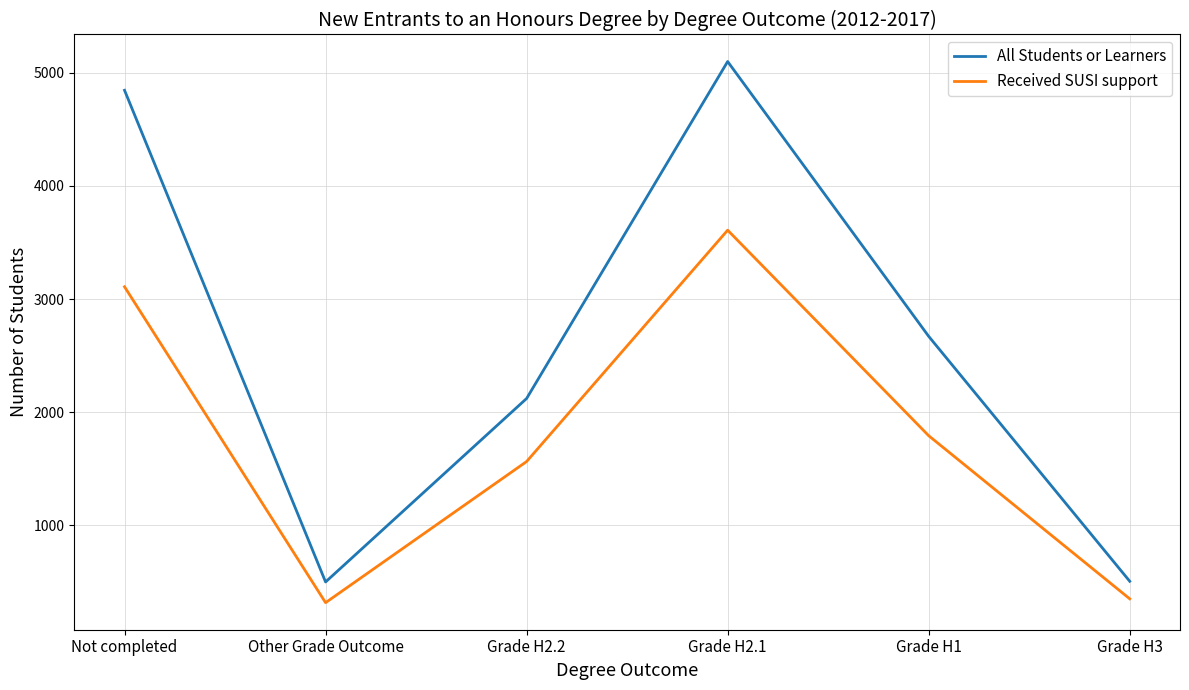

Rank the series by their maximum value, from lowest to highest.

Received SUSI support, All Students or Learners